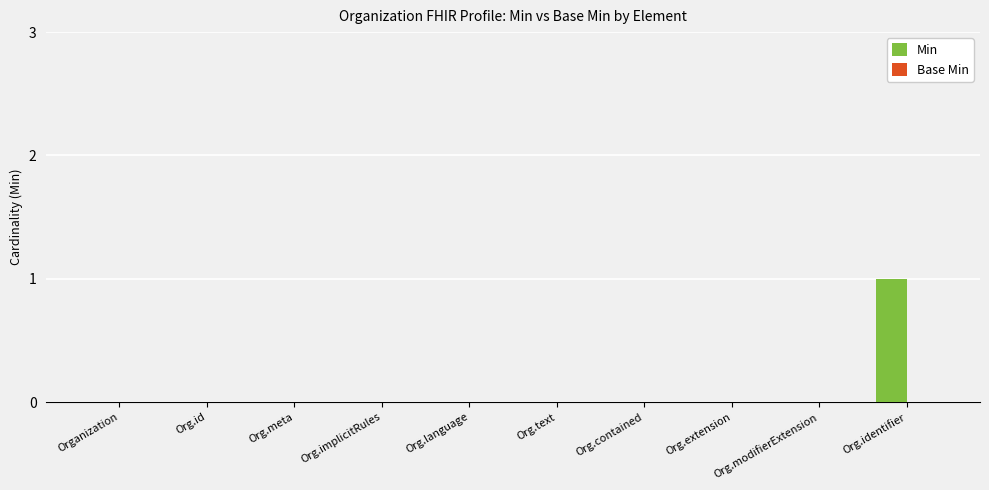

The chart shows a value of 0 at Org.extension. True or false?

True